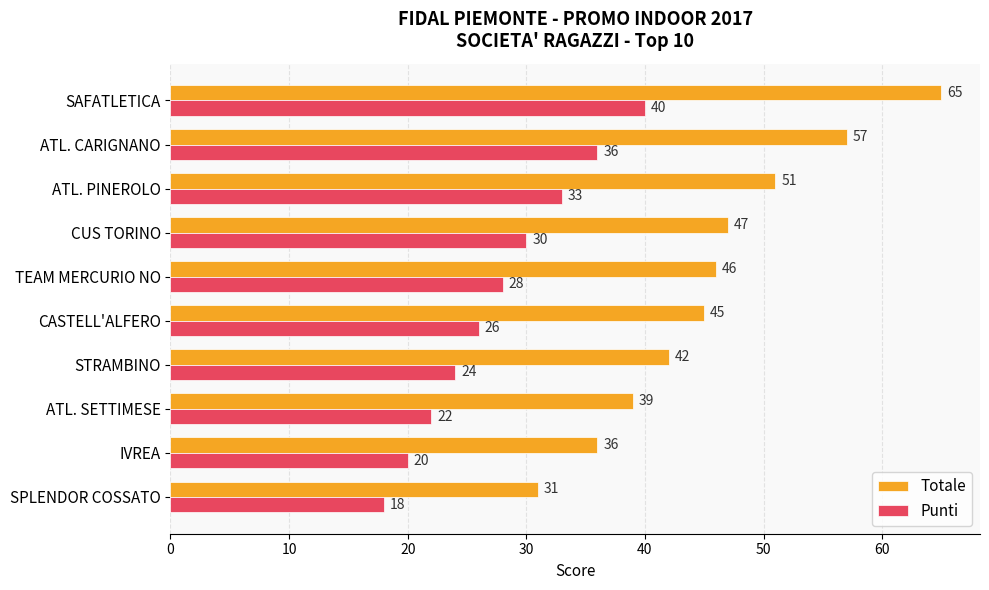

Which series has the largest range (max minus min)?

Totale